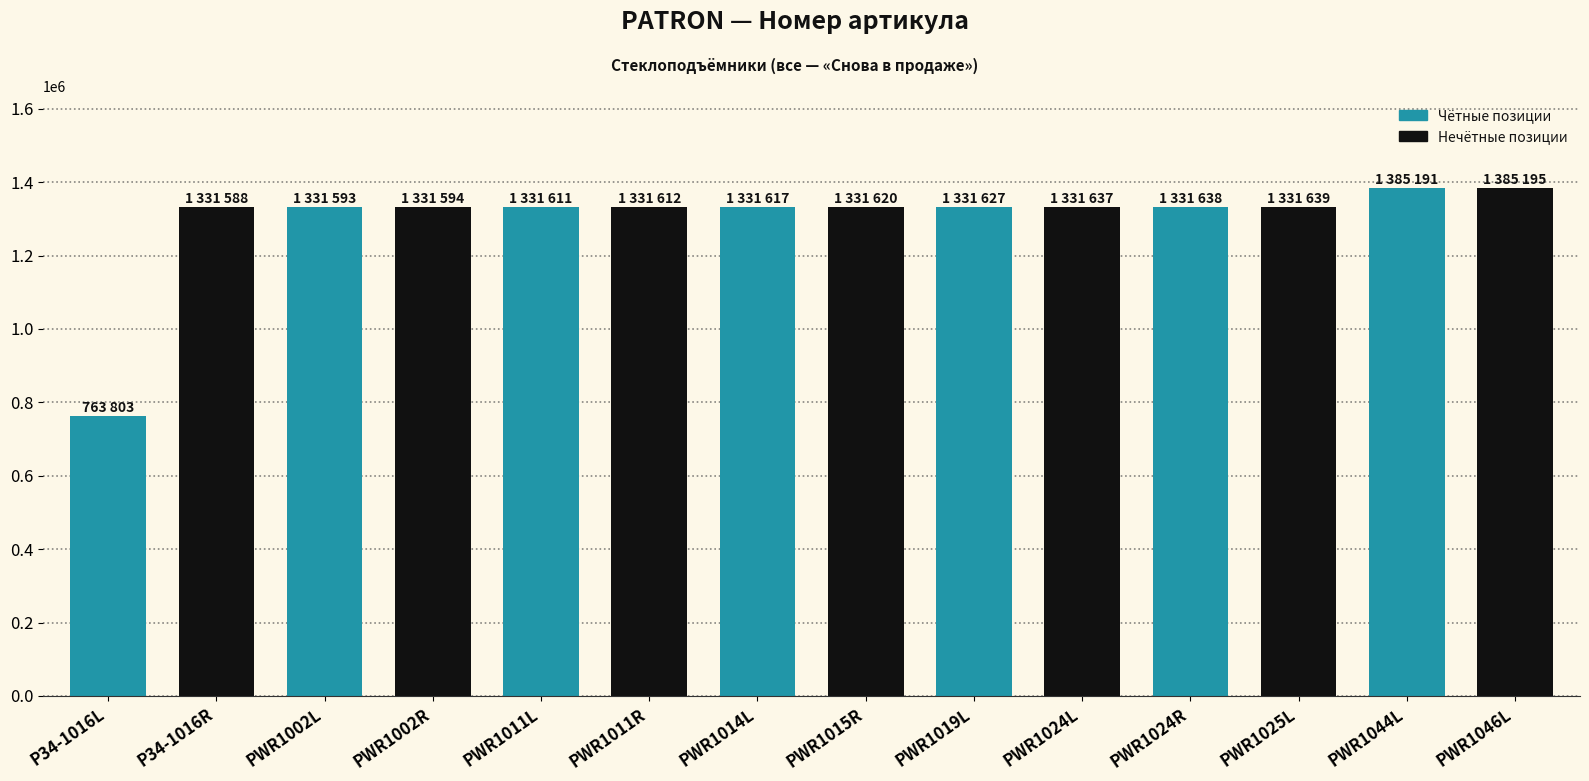

Which category has the lowest value across all series?

P34-1016L